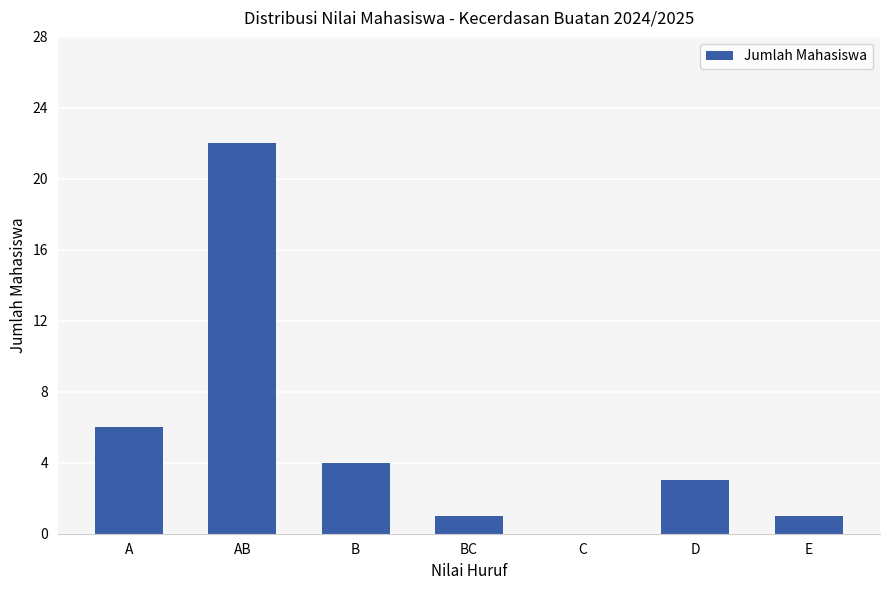

What is the greatest value displayed?

22